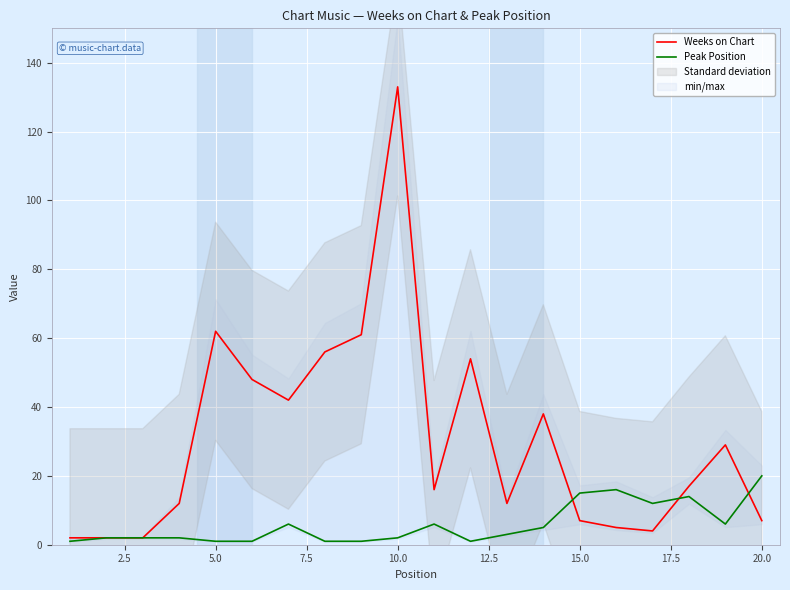

What is the greatest value displayed?

133